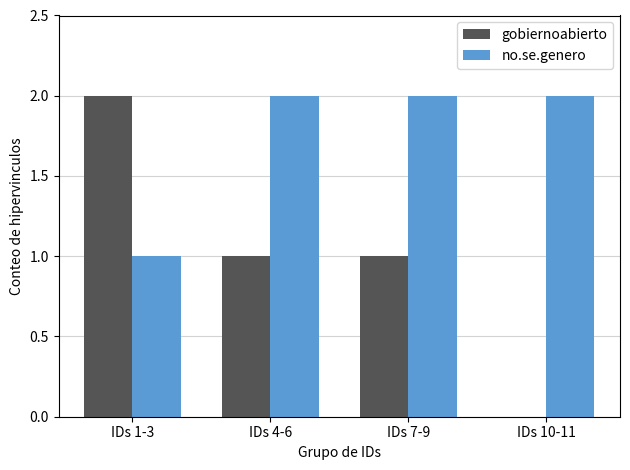

What is the average value of the no.se.genero series?

2